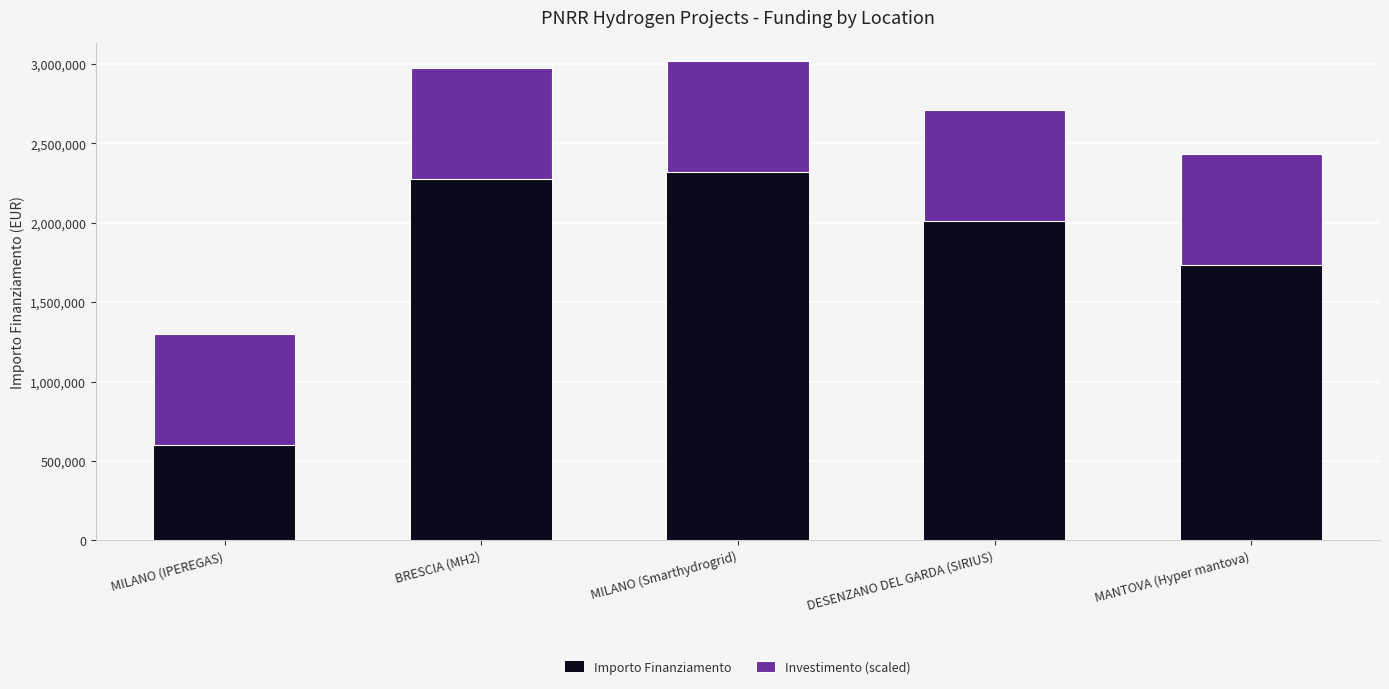

The value of Importo Finanziamento at MANTOVA (Hyper mantova) is 366894.4. True or false?

False